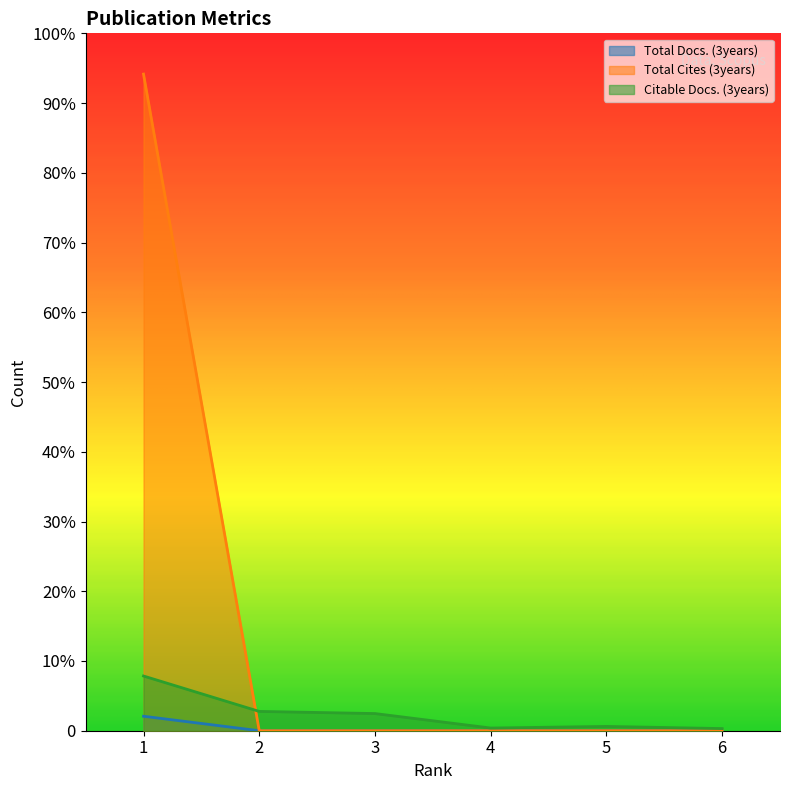

Reading left to right, what are all the values shown in this chart?

Total Docs. (3years): 1=27	2=0	3=0	4=0	5=0	6=0
Total Cites (3years): 1=1224	2=0	3=0	4=0	5=0	6=0
Citable Docs. (3years): 1=102	2=36	3=32	4=5	5=8	6=4